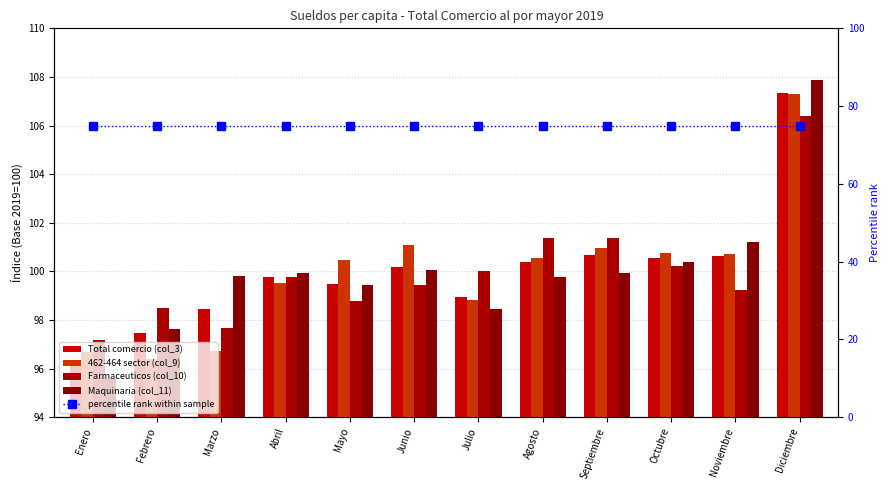

What is the difference between the highest and lowest values at Febrero?

23.5